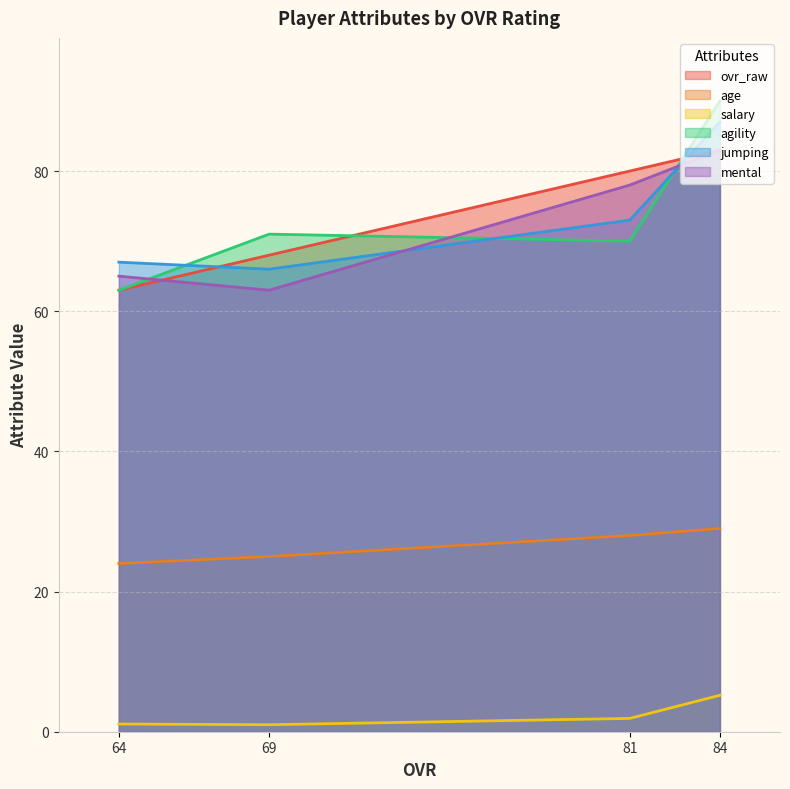

Does the chart display data point markers on the line(s)?

No